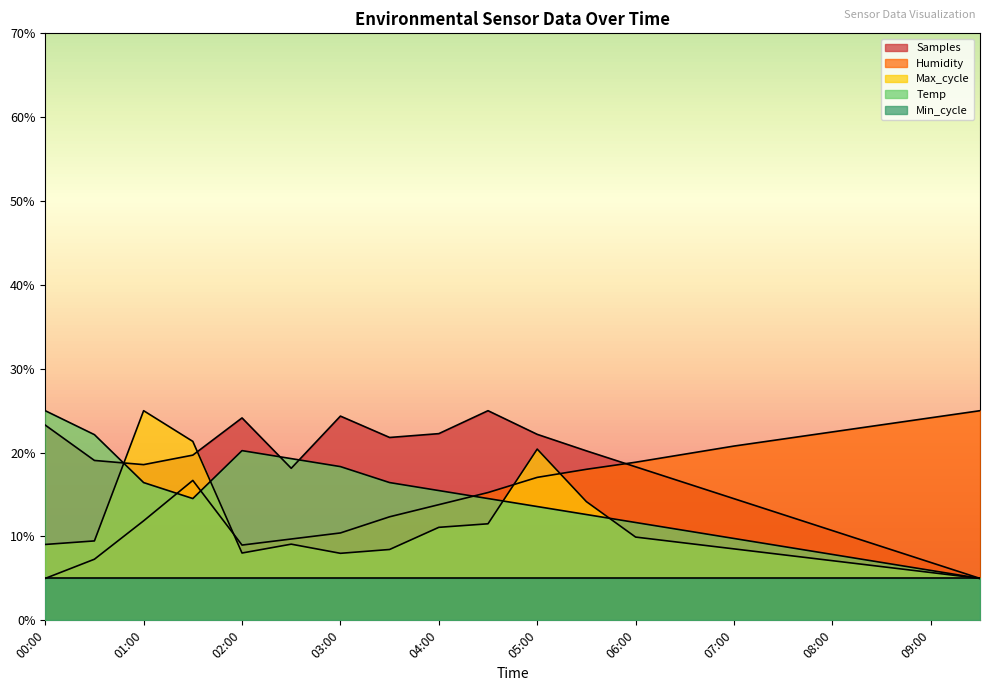

How many series are shown in this chart?

5